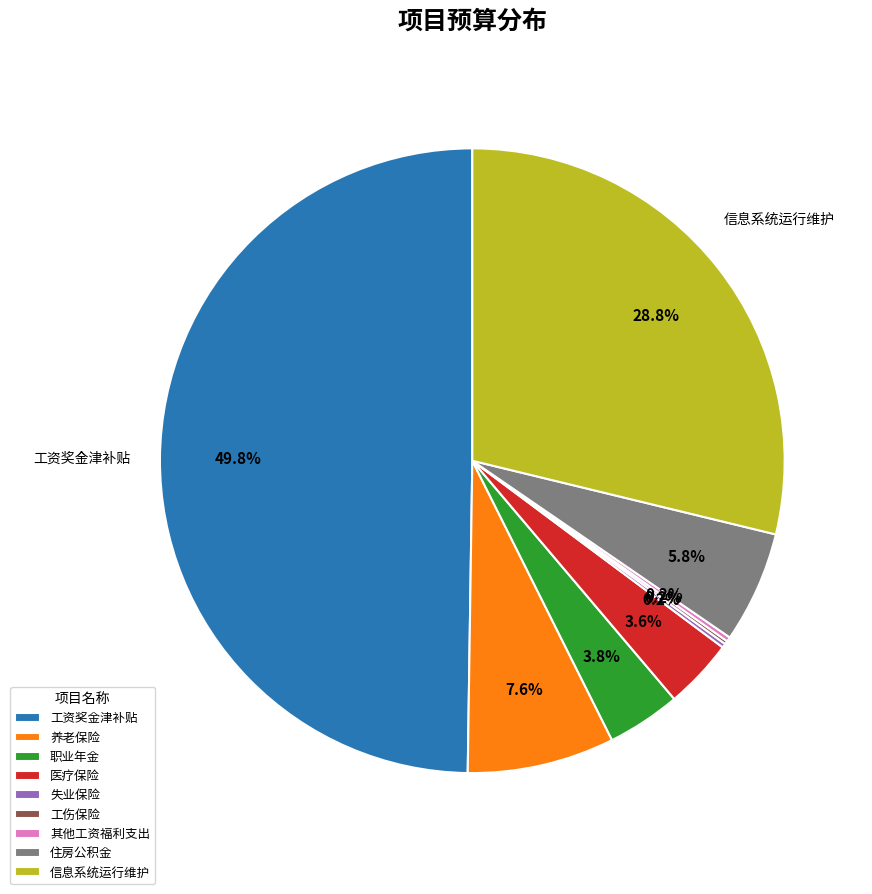

Is it true that 养老保险 is 18% of the pie?

False